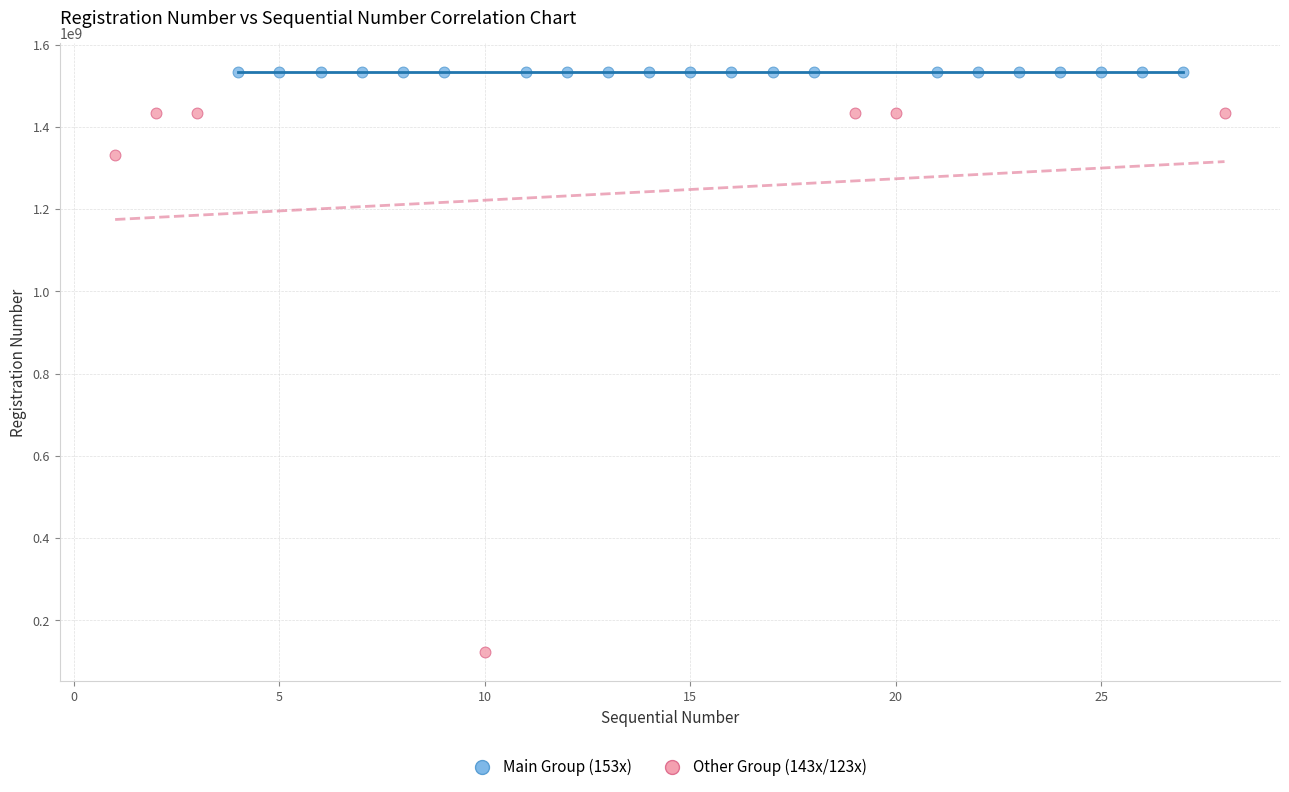

Which series reaches the minimum Y coordinate?

Other Group (143x/123x)